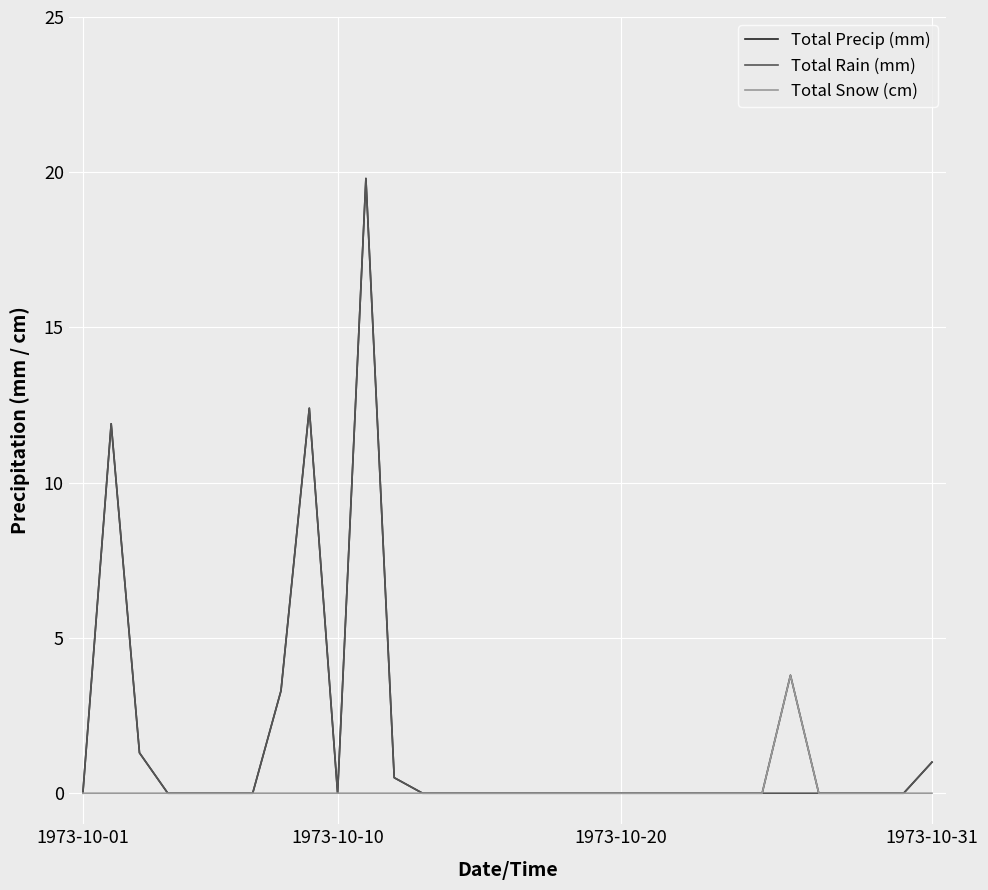

What is the greatest value displayed?

19.8